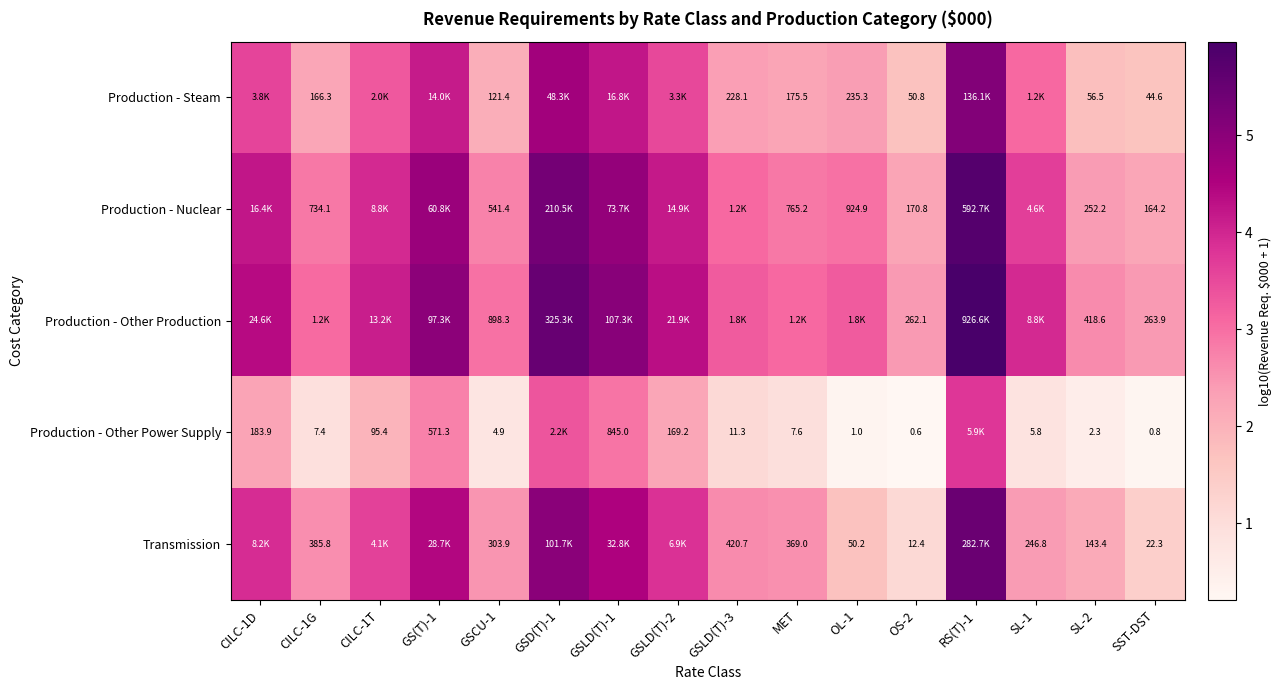

Is the value of Production - Nuclear at OS-2 greater than the value of Production - Other Power Supply at GSLD(T)-1?

No